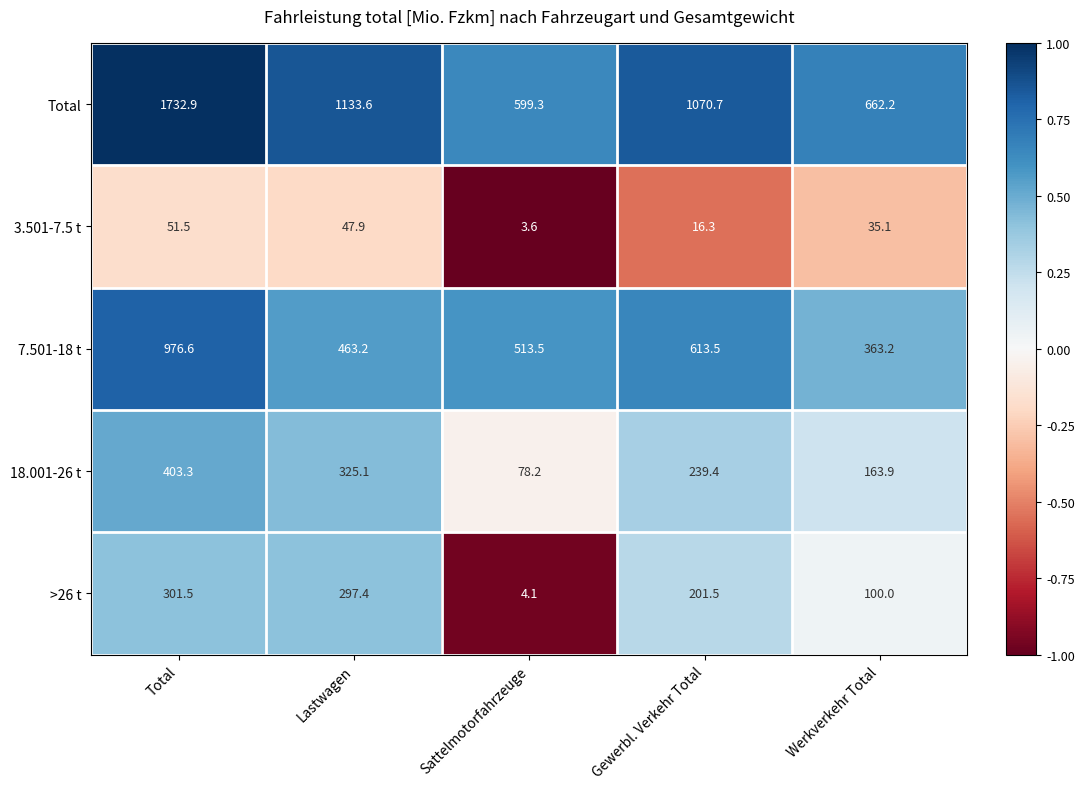

What is the difference between the maximum and minimum values in the >26 t series?

297.4